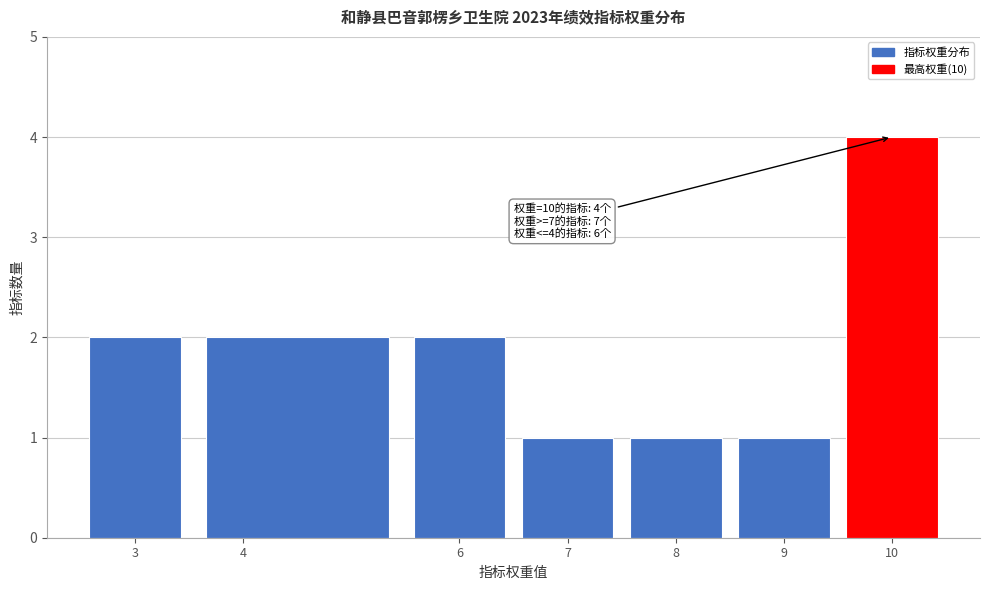

Over which range of the x-axis is the bar tallest?

9.5 to 10.5